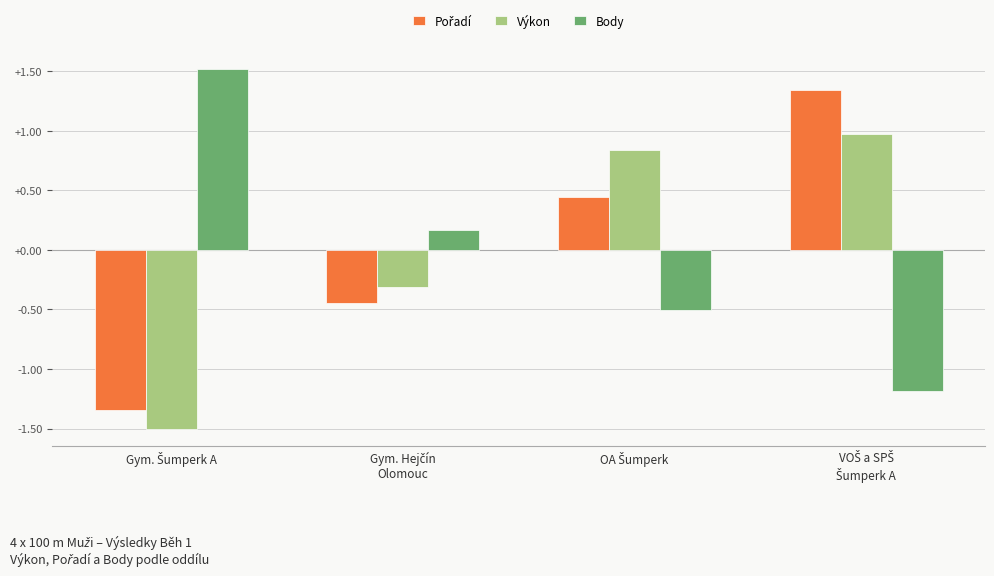

What is the difference between the maximum and second lowest values in the Body series?

2.0